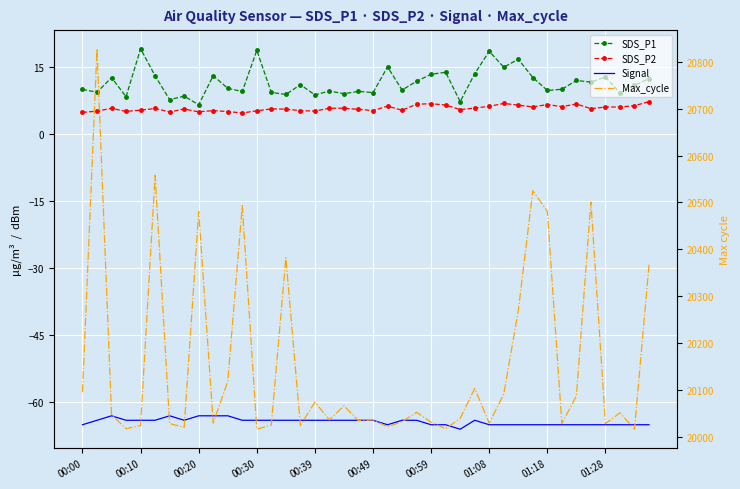

How many interior local valleys does the Max_cycle series have?

13